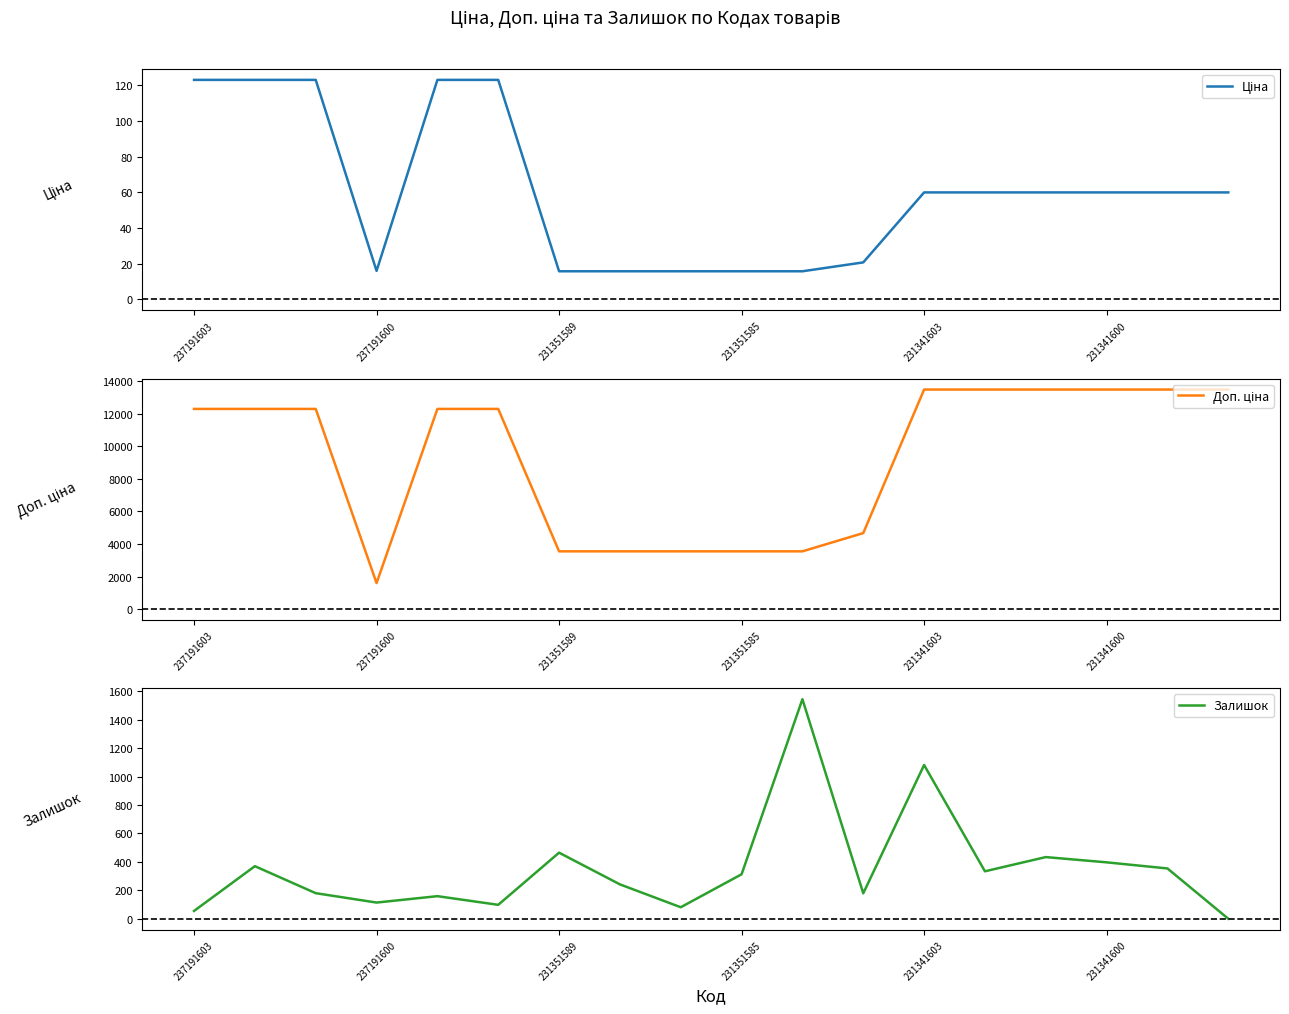

What is the value of the Ціна point at the 9th from the left?

15.8